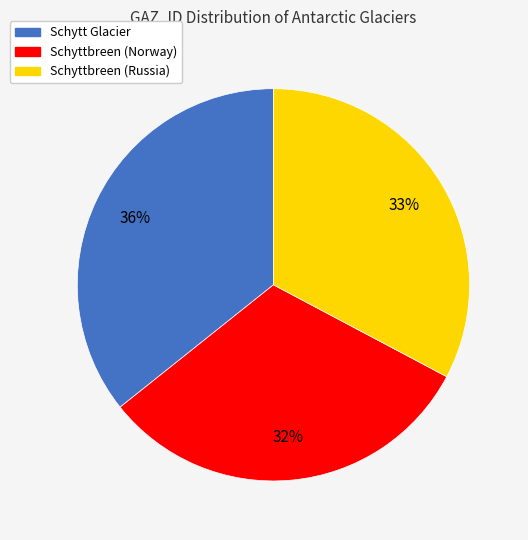

Do Schytt Glacier and Schyttbreen (Russia) together represent more than half of the pie?

Yes